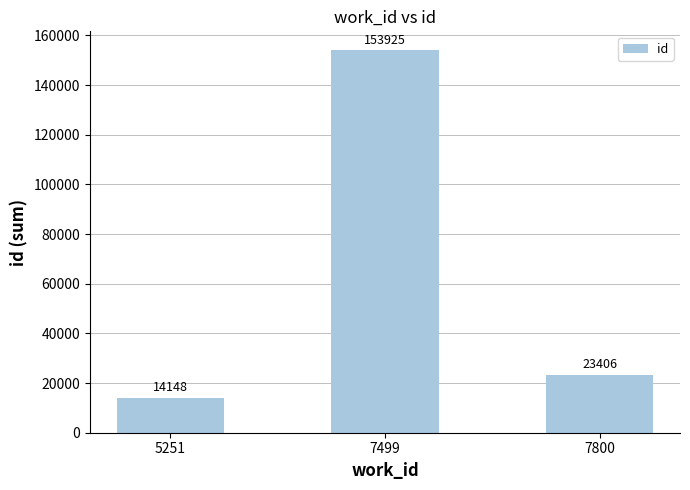

True or false: the data shows 14148 at 5251.

True